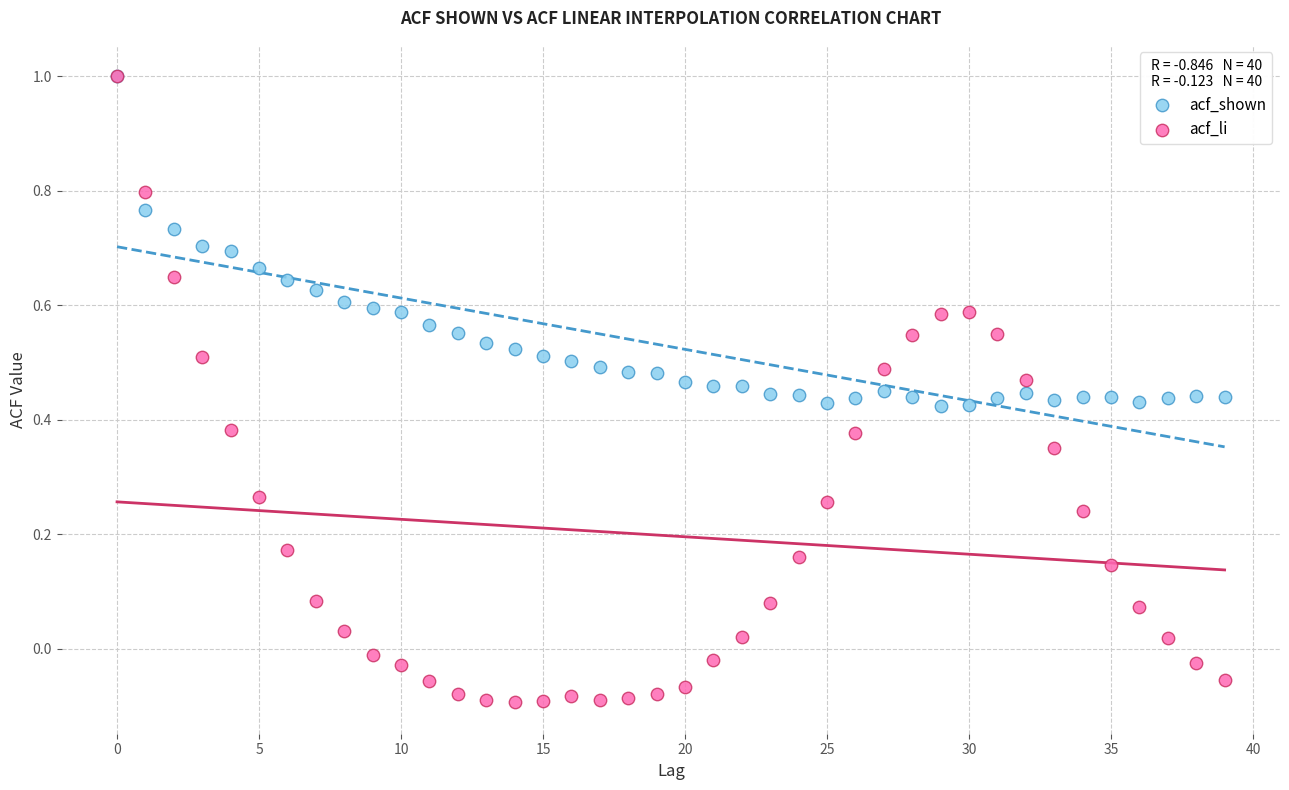

What are all the series names shown in the legend?

acf_shown, acf_li